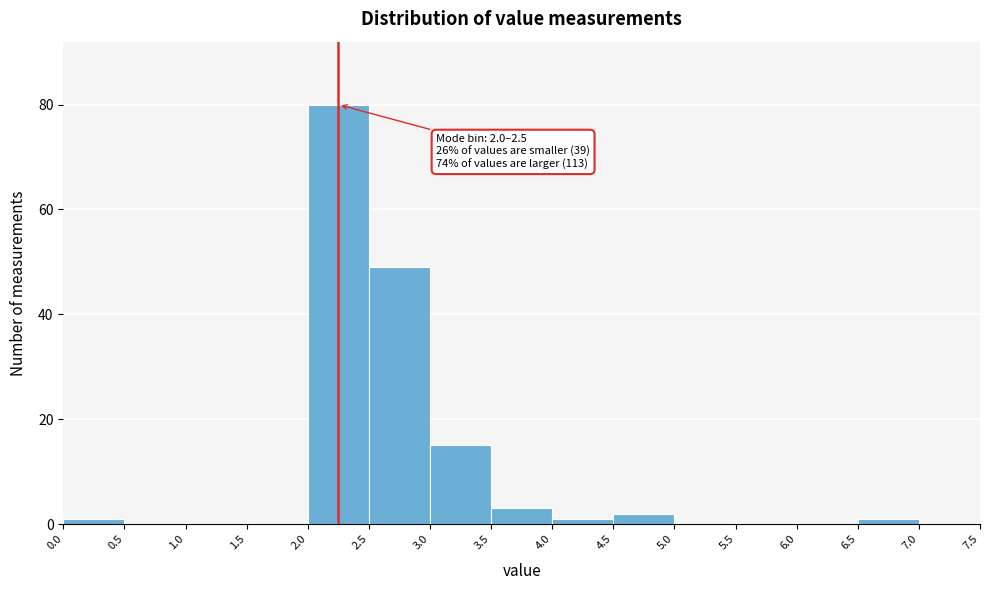

Over which range of the x-axis is the bar tallest?

2.0 to 2.5